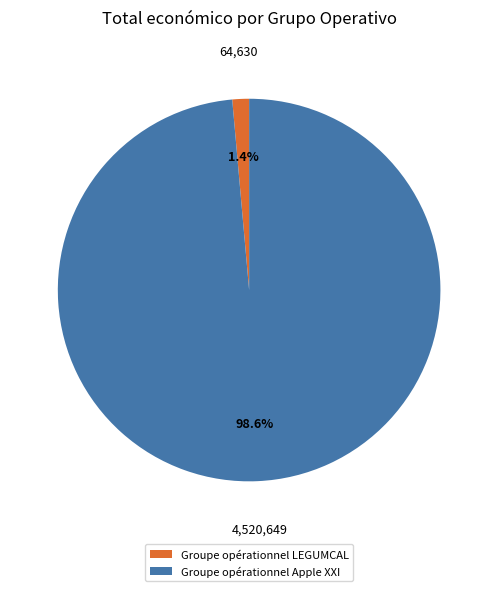

Do Groupe opérationnel Apple XXI and Groupe opérationnel LEGUMCAL together represent more than half of the pie?

Yes